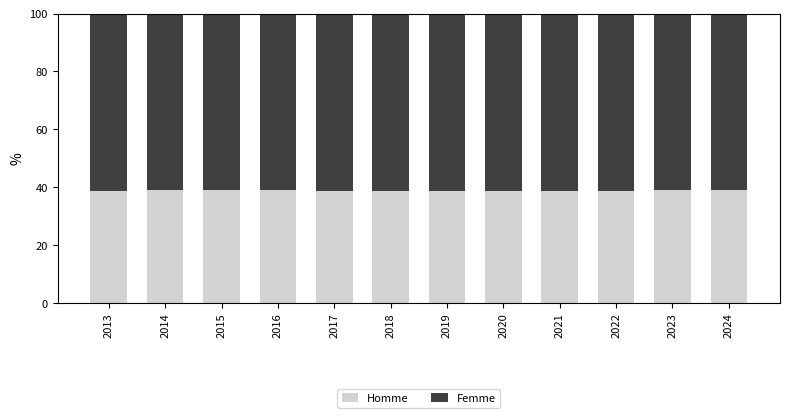

What is the highest value of the Homme series?

39.1